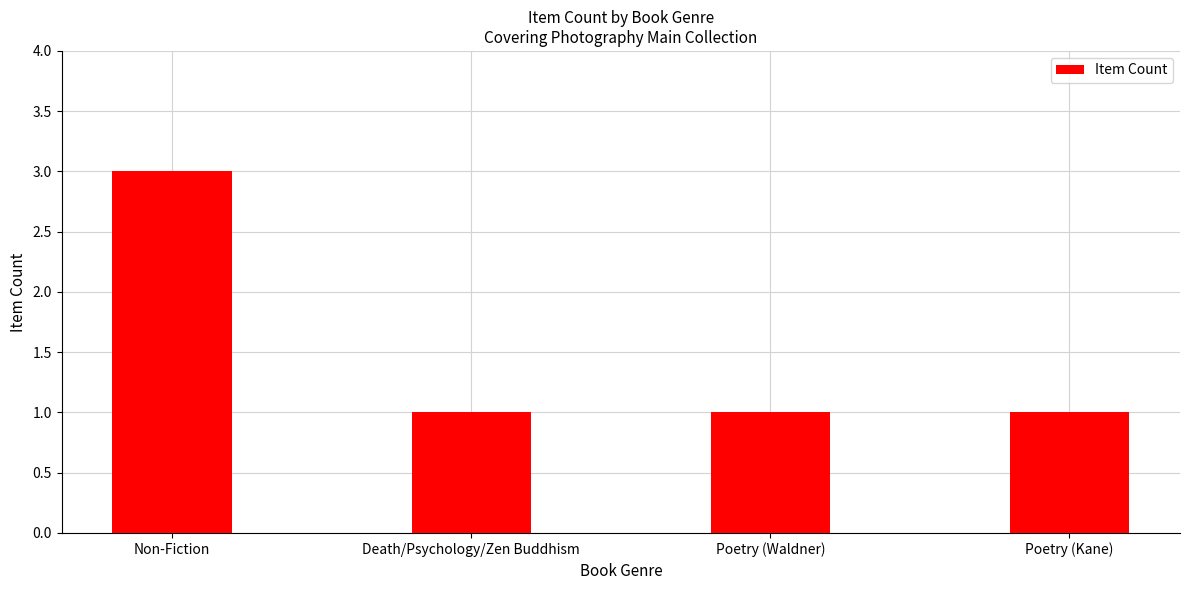

Reading right to left, list all the values displayed in this chart.

1	1	1	3